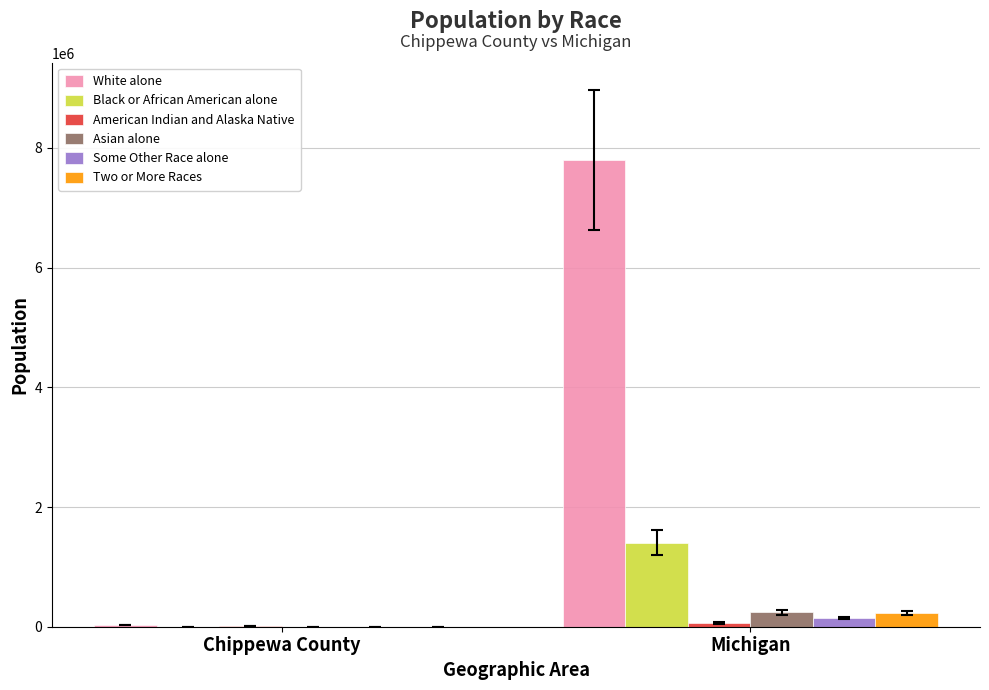

Which series changed the most between Chippewa County and Michigan?

White alone